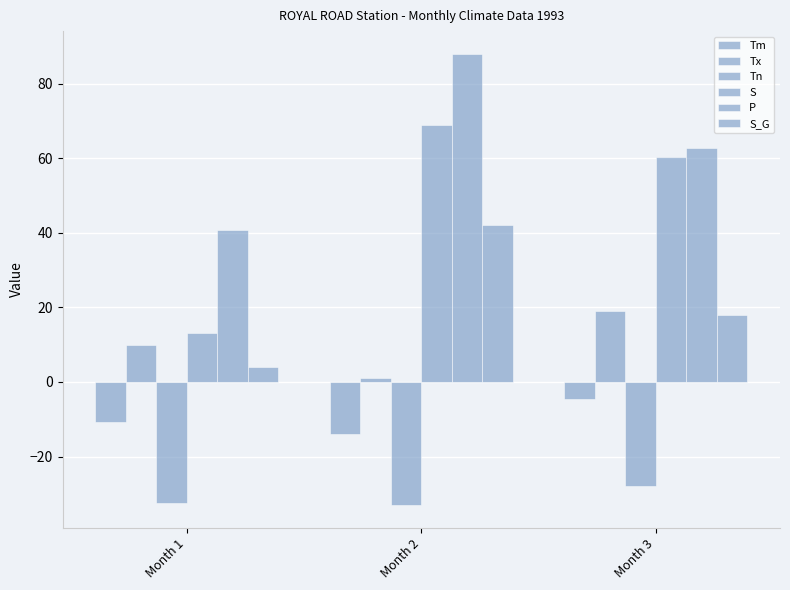

At which label does P reach its peak?

Month 2